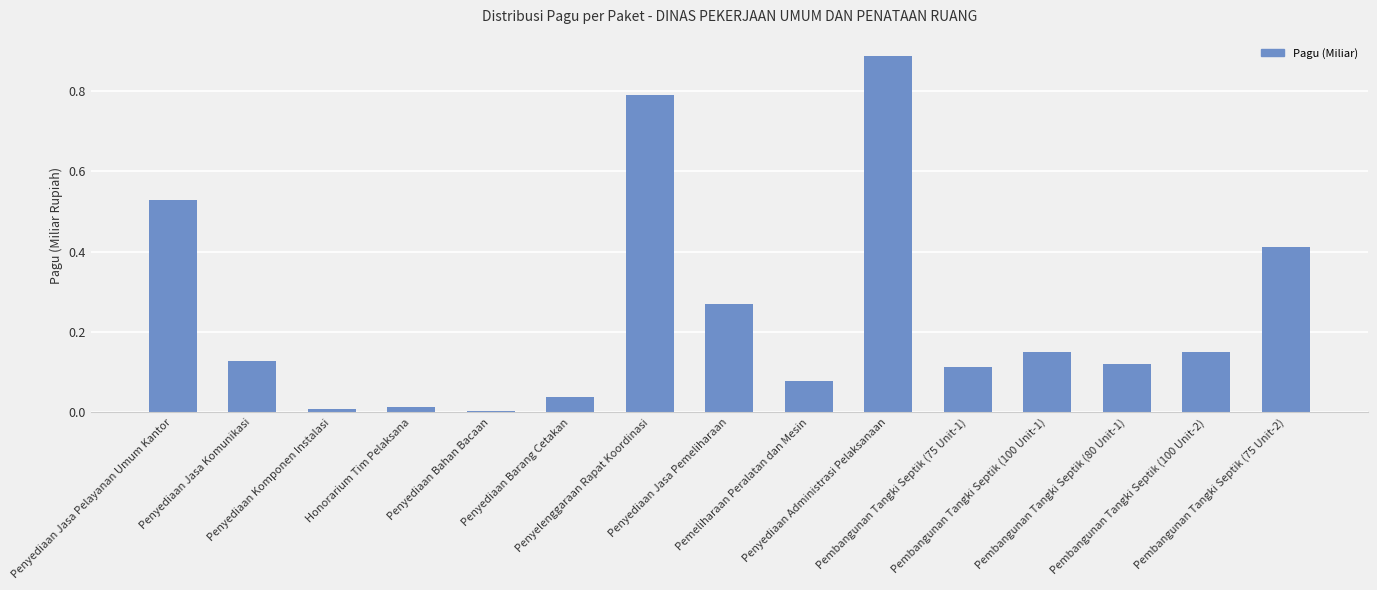

What is the difference between the second highest and minimum values?

0.8